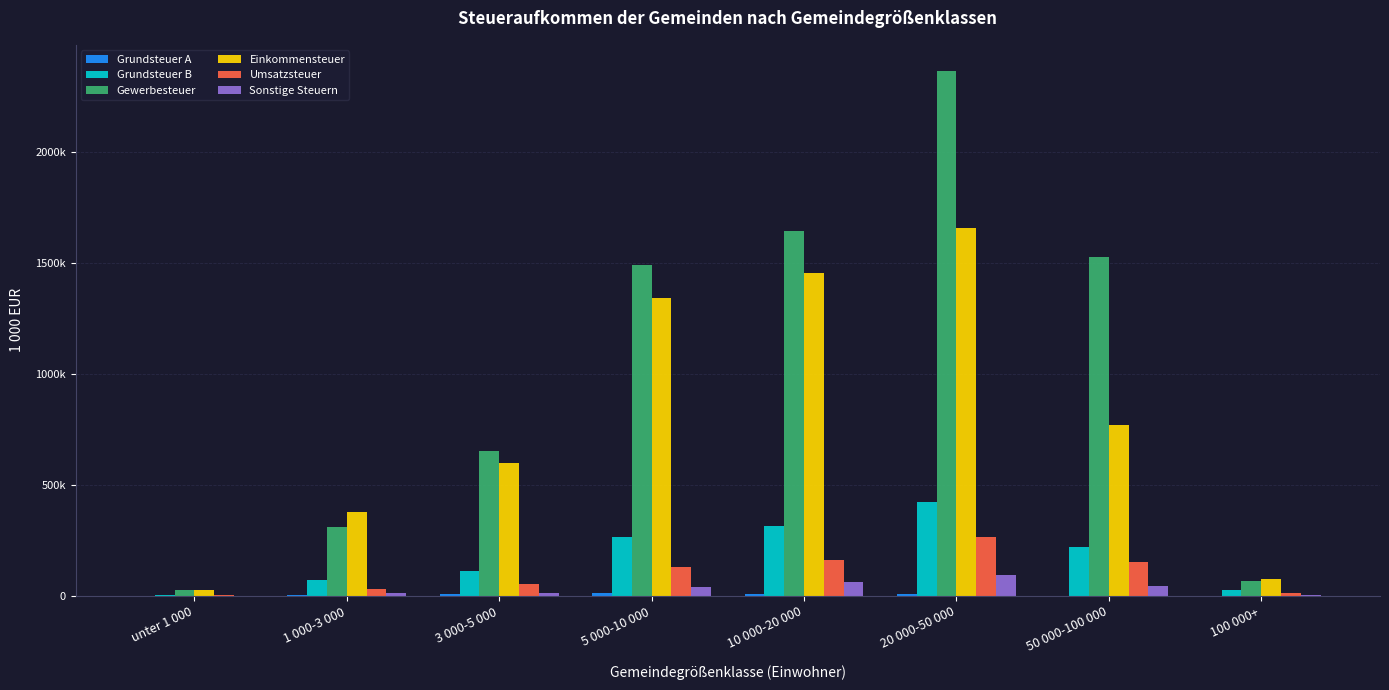

What is the difference between the second highest and second lowest values in the Grundsteuer A series?

8446.1